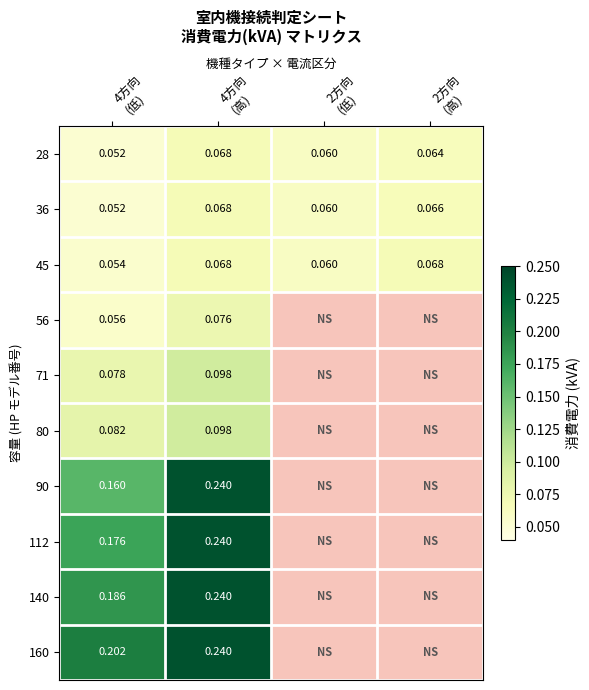

Rank the series by their maximum value, from lowest to highest.

28, 36, 45, 56, 71, 80, 90, 112, 140, 160